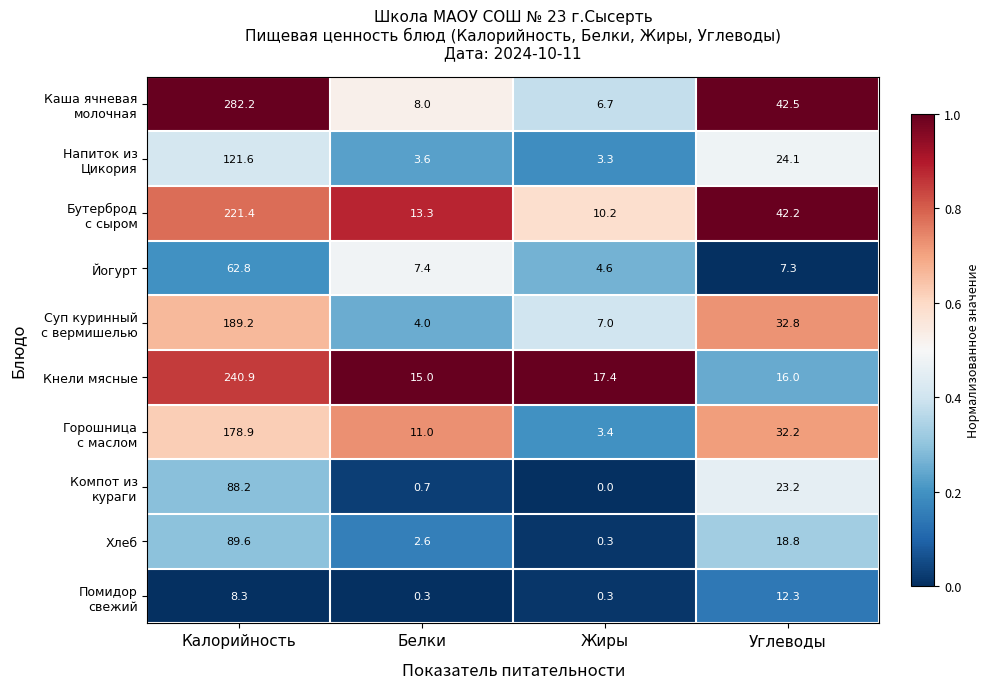

What is the difference between the highest and lowest values at Калорийность?

273.9